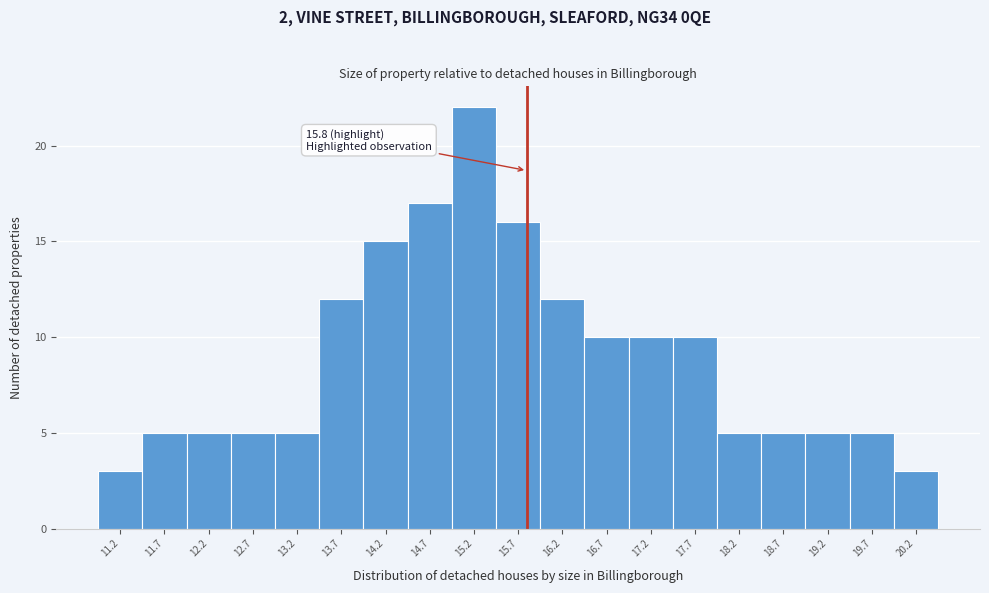

Which range on the x-axis has the tallest bar?

14.95 to 15.45